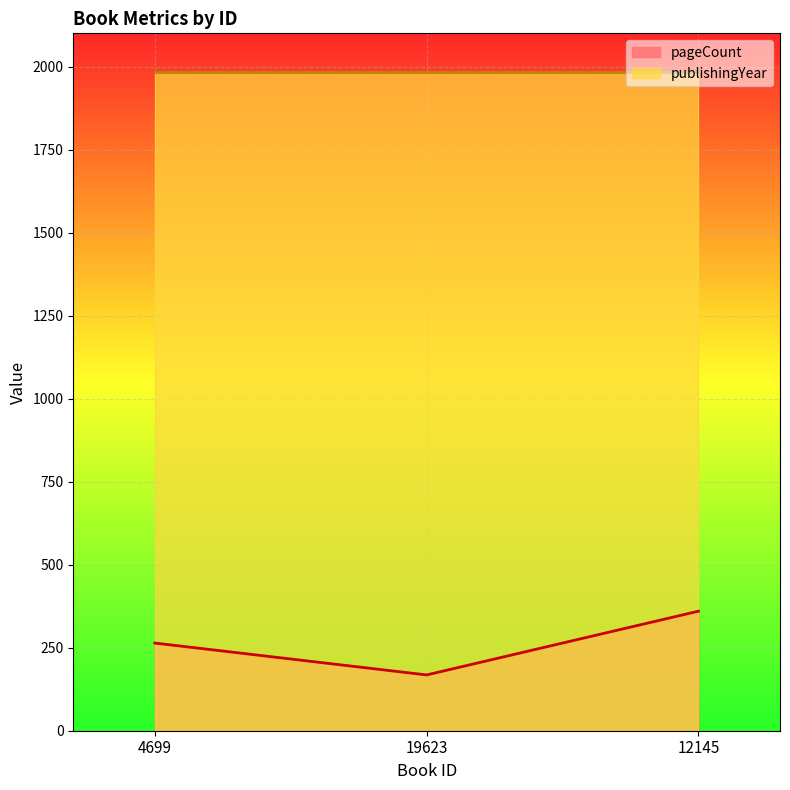

List the labels in order of value, largest first.

12145, 4699, 19623